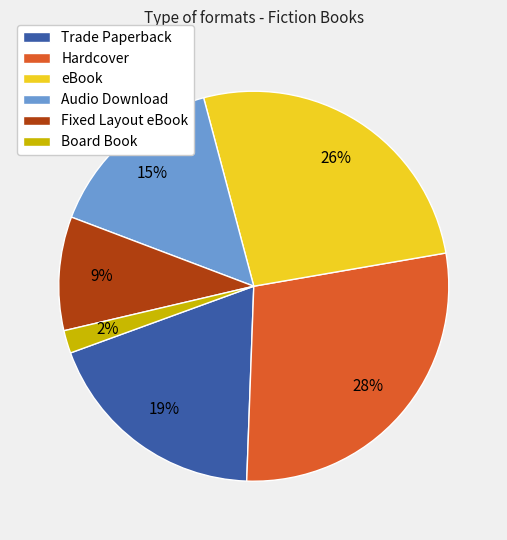

To the nearest percent, what is the difference between the largest and smallest slice percentages?

26%